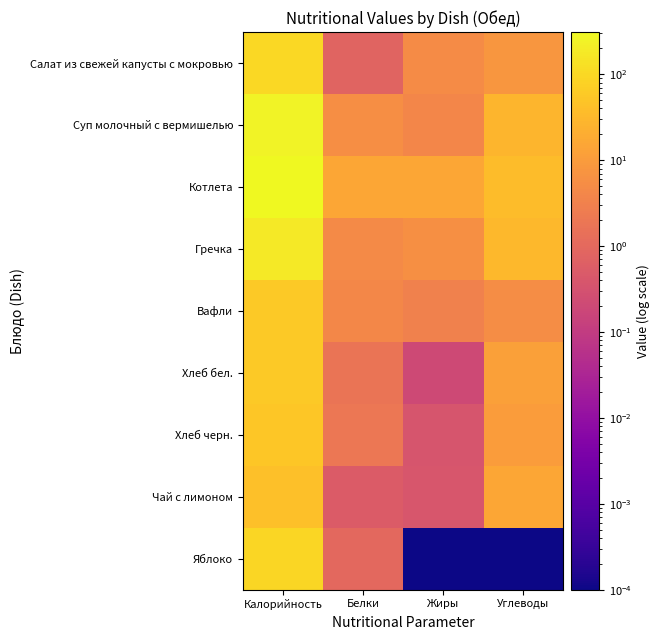

At which category is the sum across all series the highest?

Калорийность